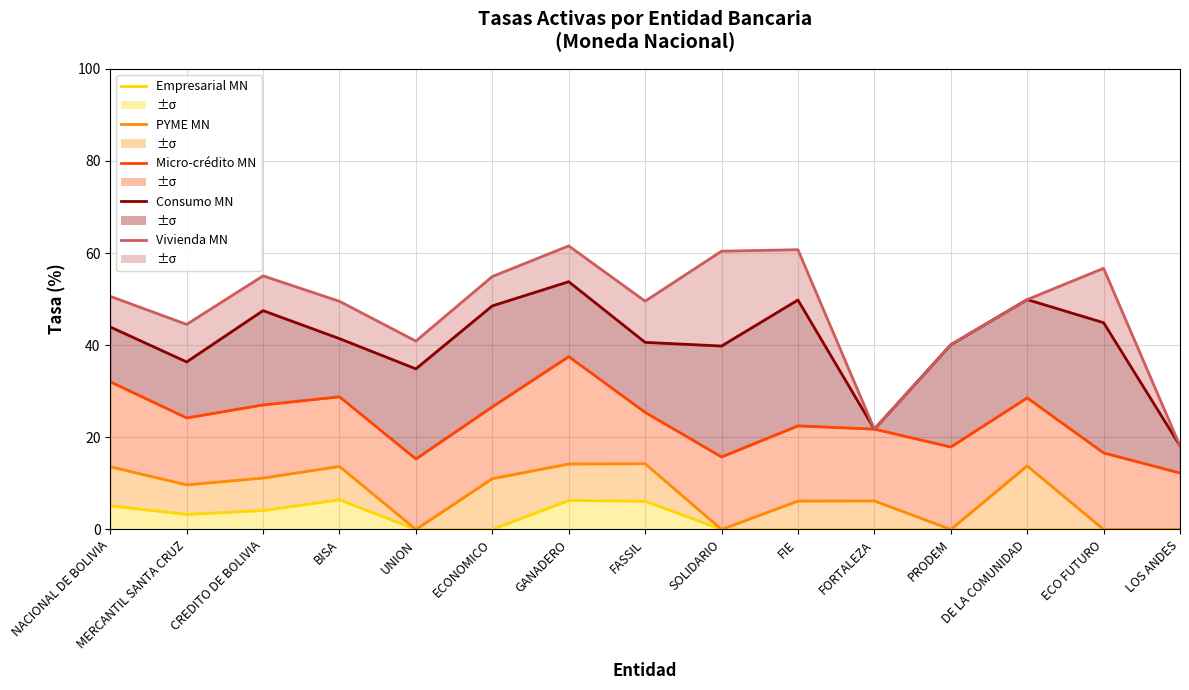

True or false: Micro-crédito MN and Consumo MN intersect in this chart.

False